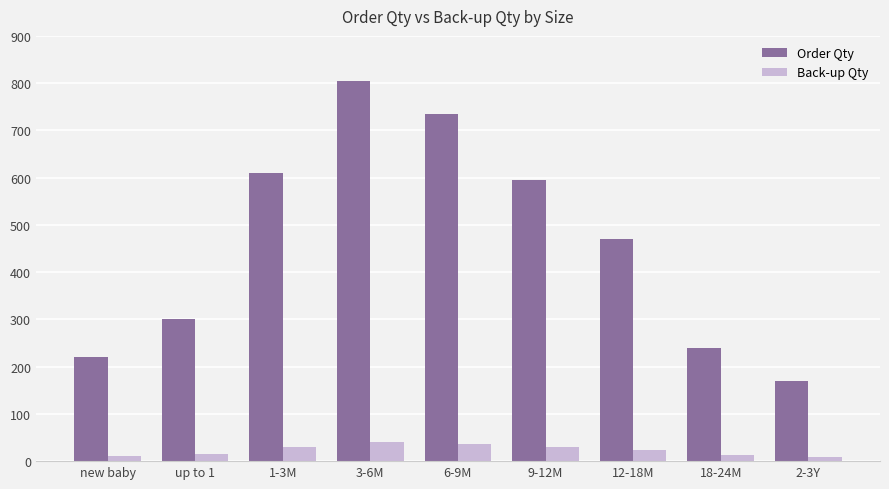

What value does the Order Qty series have at 12-18M?

470.0